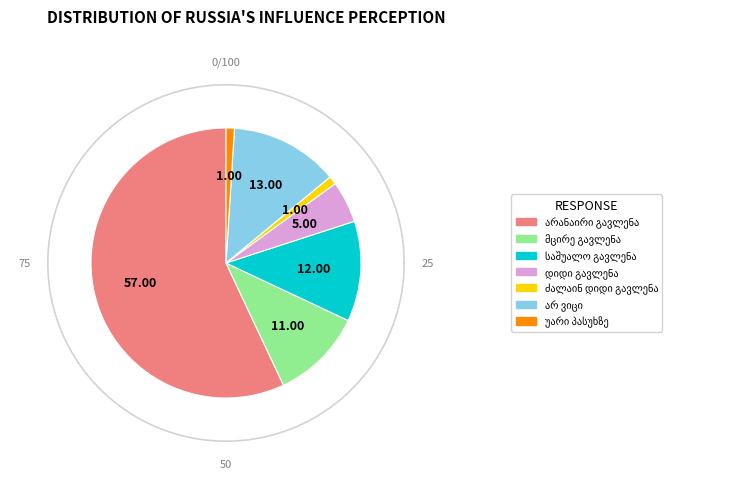

What is the change in value from არანაირი გავლენა to არ ვიცი?

-44